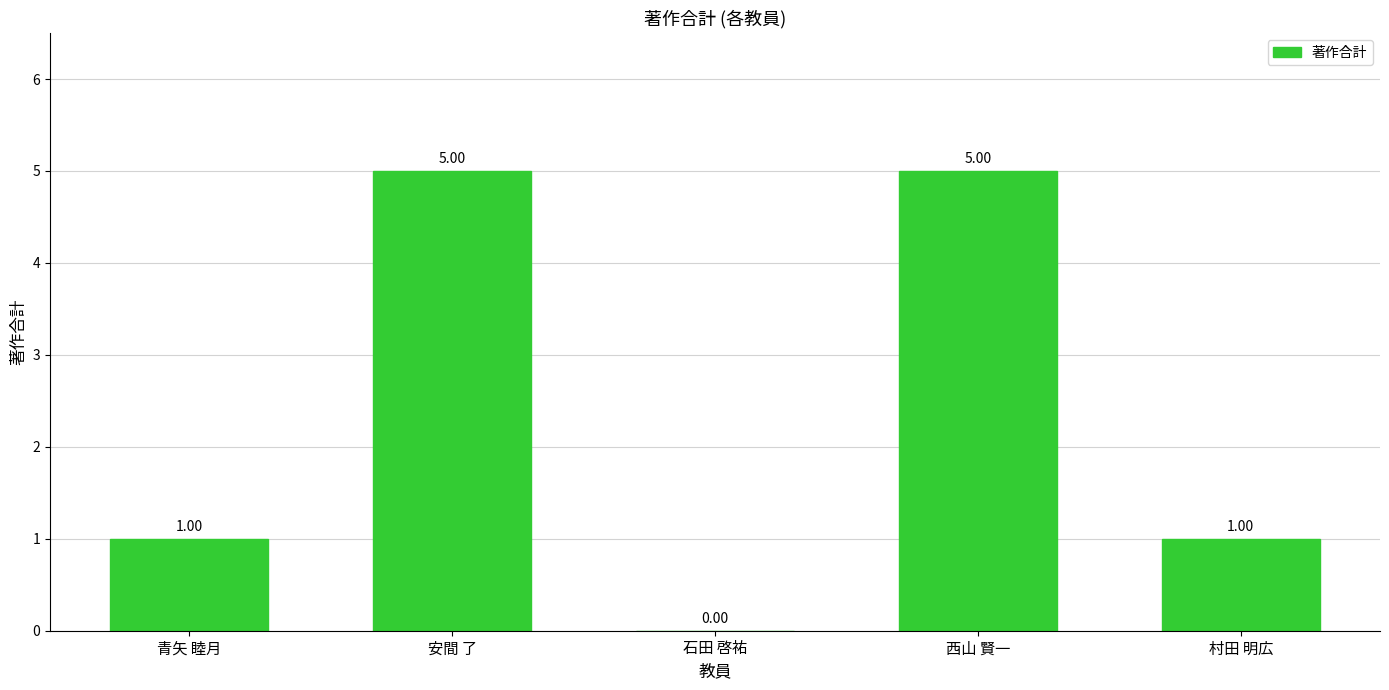

Approximately how many times larger is the value at 西山 賢一 compared to 安間 了?

1.0